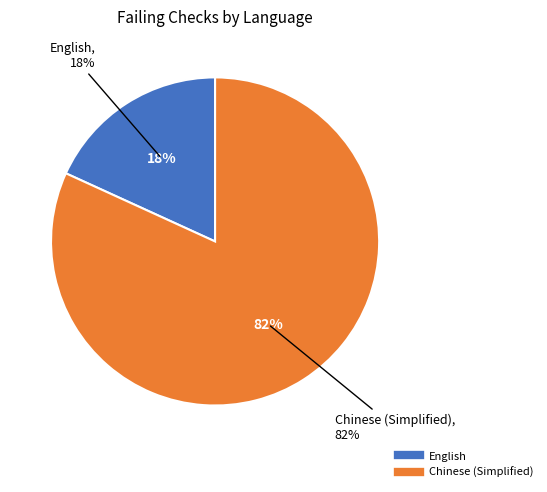

What percentage is the English slice, to the nearest percent?

18%